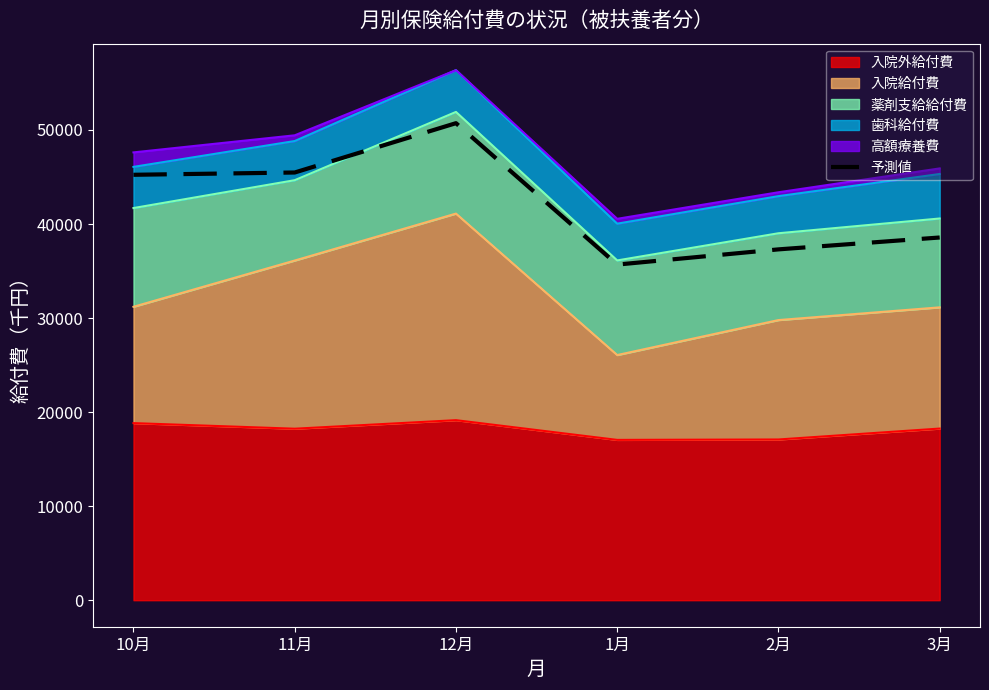

Which label corresponds to the largest value in the chart?

12月